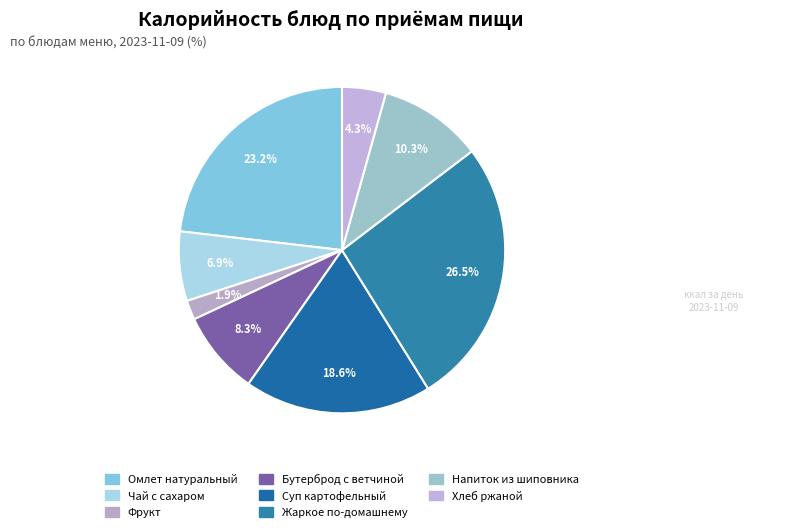

Rank the categories by value from lowest to highest.

Фрукт, Хлеб ржаной, Чай с сахаром, Бутерброд с ветчиной, Напиток из шиповника, Суп картофельный, Омлет натуральный, Жаркое по-домашнему